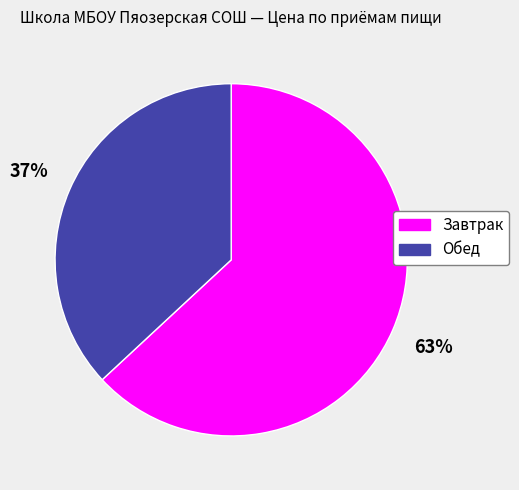

Rank the categories by value from highest to lowest.

Завтрак, Обед